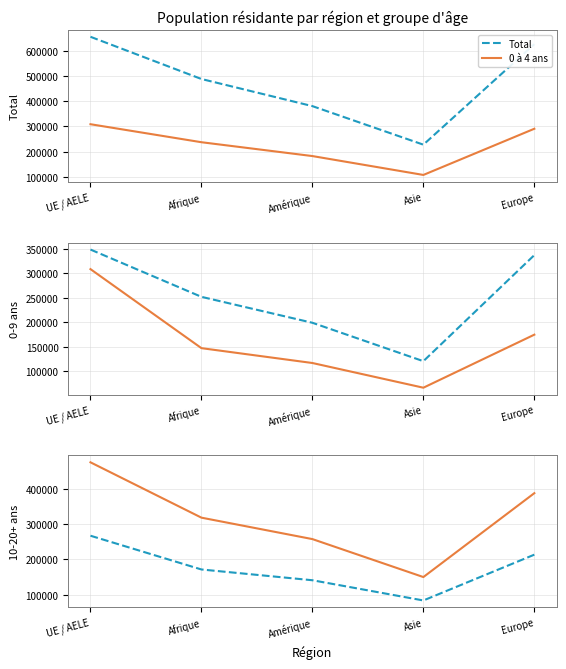

What is the maximum value shown in the chart?

657855